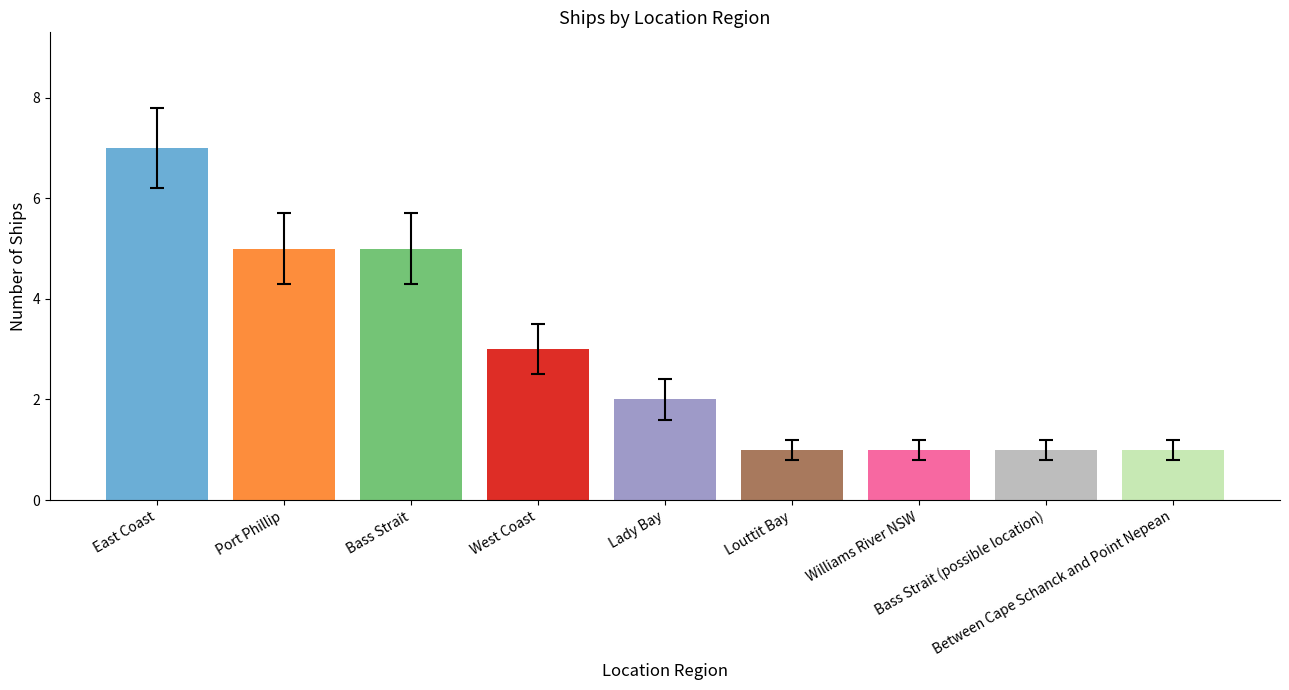

What is the difference between the maximum and minimum values?

6